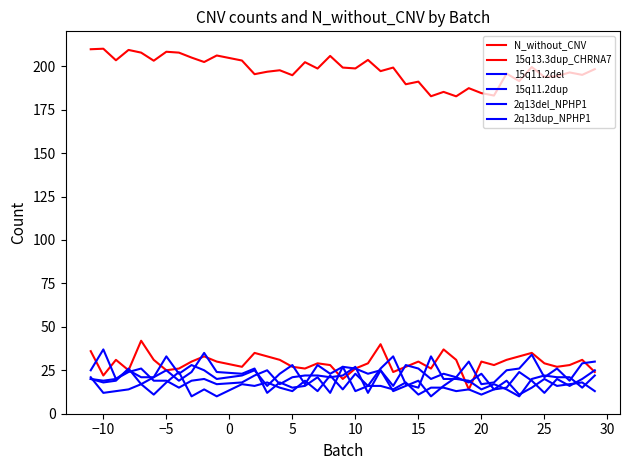

Which series has the largest range (max minus min)?

15q13.3dup_CHRNA7